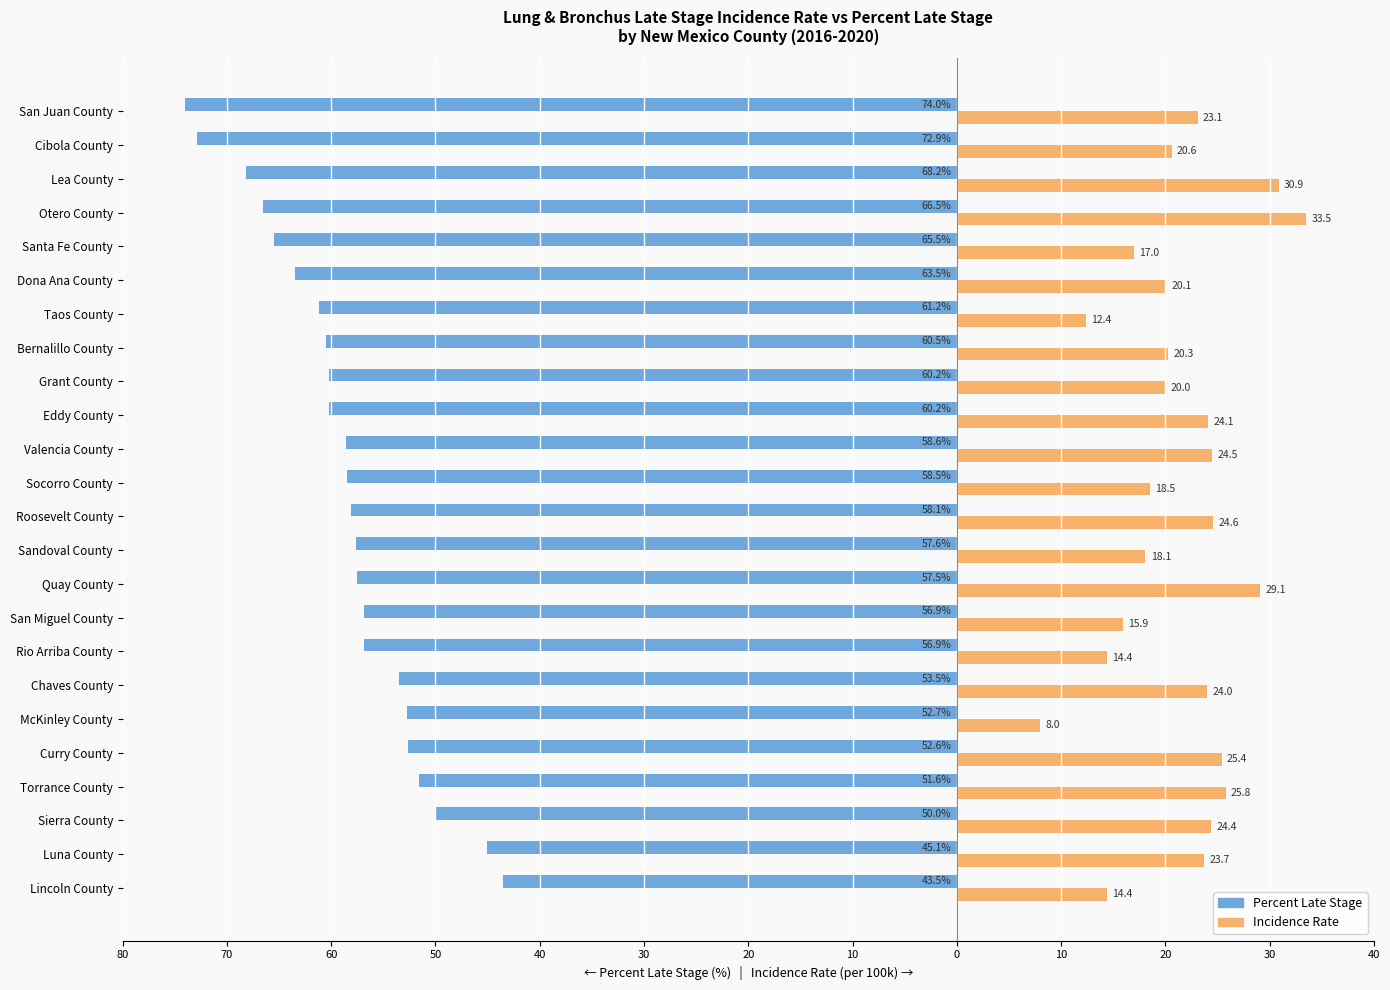

What are all the series names shown in the legend?

Percent Late Stage, Incidence Rate